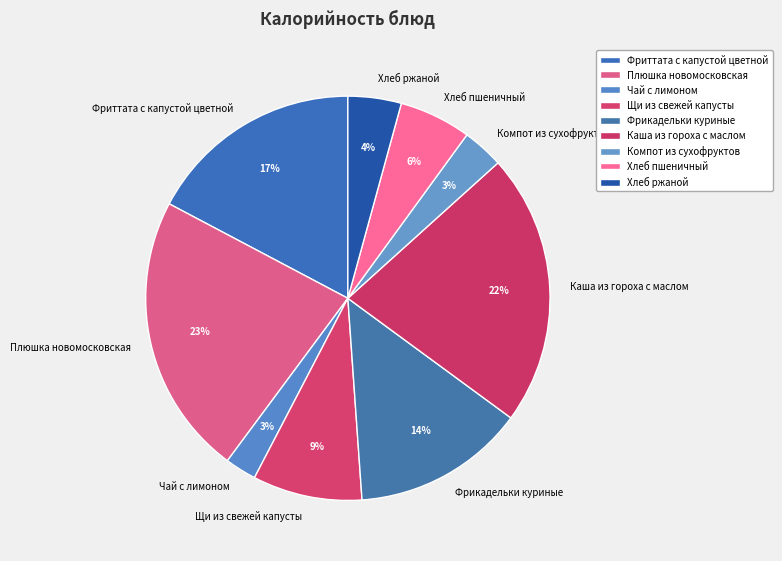

How many slices are in this pie chart?

9